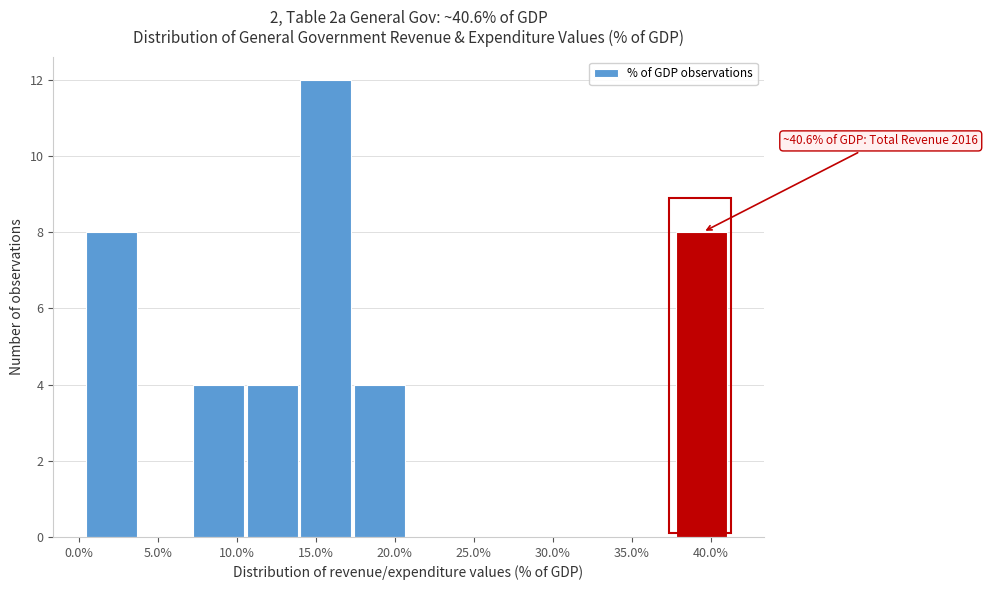

Which range on the x-axis has the tallest bar?

14.0 to 17.5